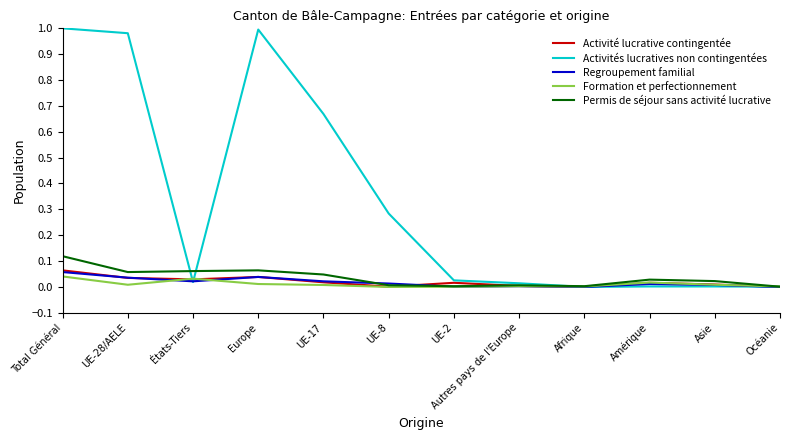

Is it true that Regroupement familial equals 0.0 at Océanie?

True